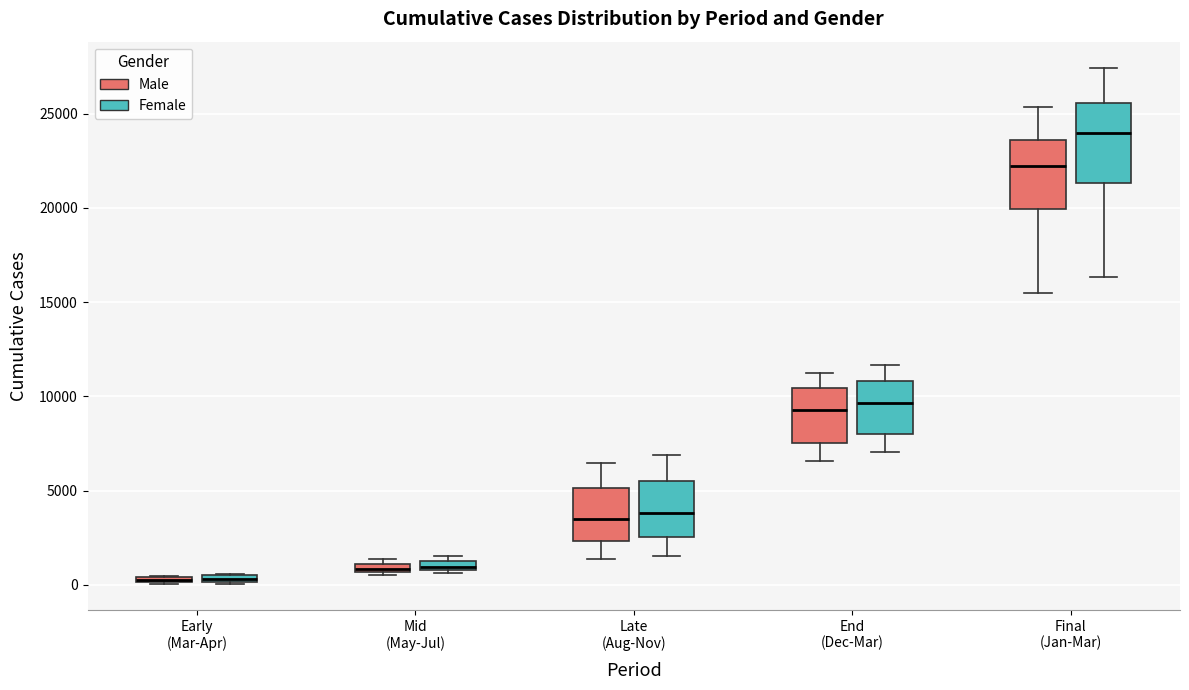

Which box is the tallest, from its lower edge to its upper edge?

Final (Jan-Mar) (Female)